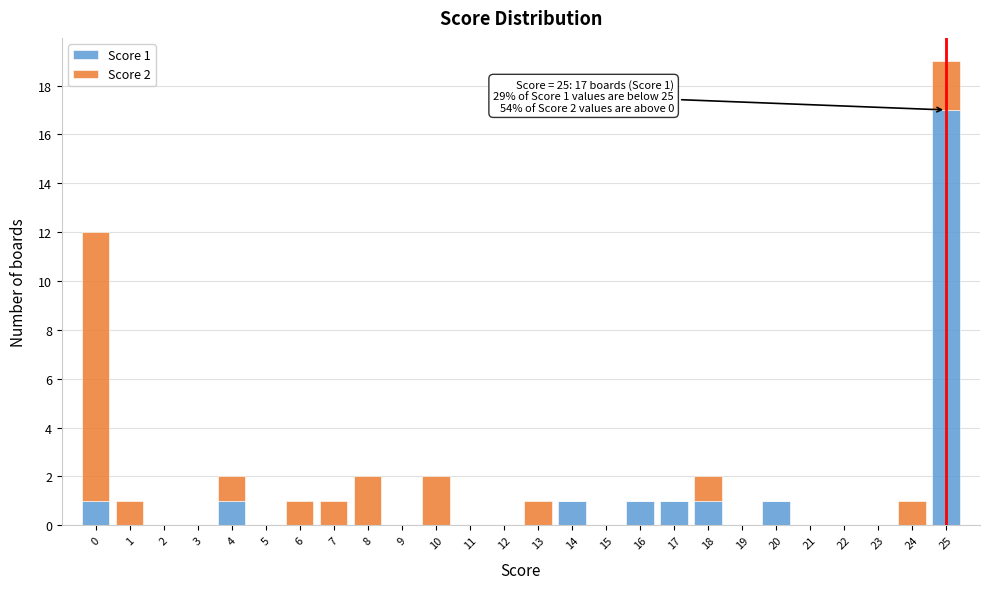

Which range on the x-axis has the tallest stacked bar (by total height)?

24.5 to 25.5